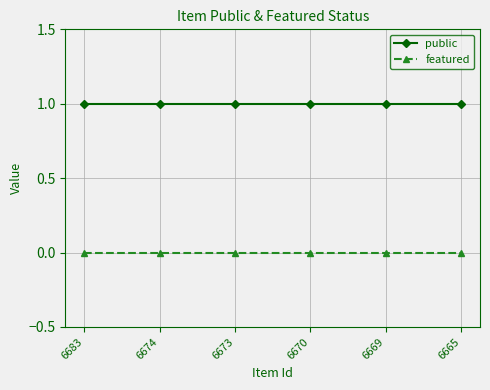

Which series has the largest total across all categories?

public